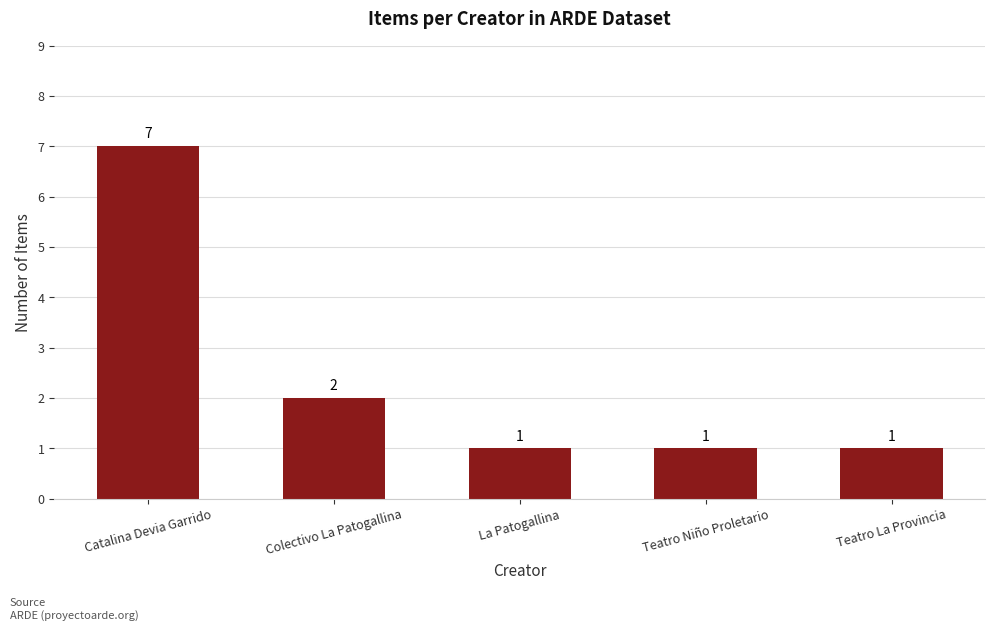

Are the bars horizontal?

No